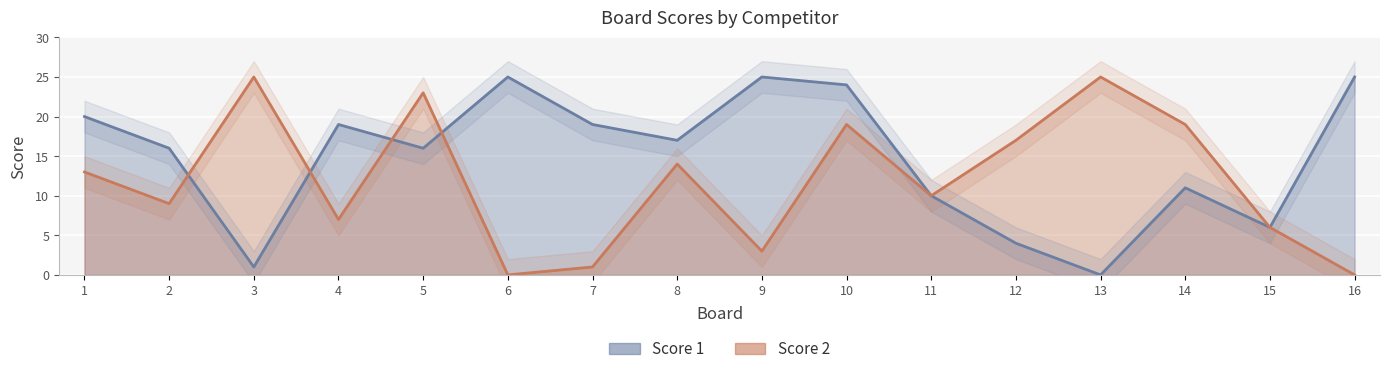

Reading left to right, transcribe all the data shown in this chart.

Score 1: 1=20	2=16	3=1	4=19	5=16	6=25	7=19	8=17	9=25	10=24	11=10	12=4	13=0	14=11	15=6	16=25
Score 2: 1=13	2=9	3=25	4=7	5=23	6=0	7=1	8=14	9=3	10=19	11=10	12=17	13=25	14=19	15=6	16=0